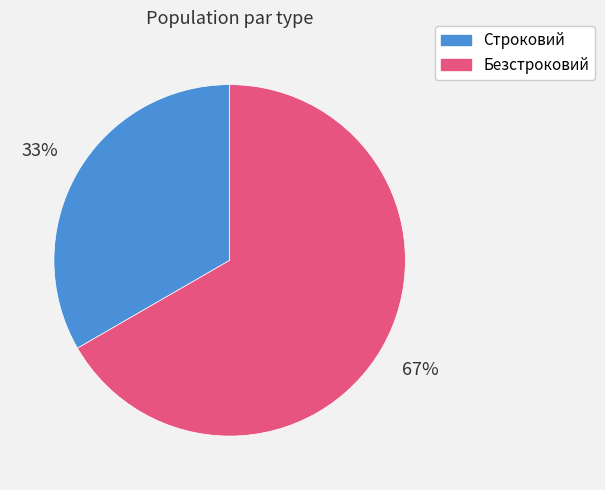

To the nearest percent, what is the average slice percentage?

50%